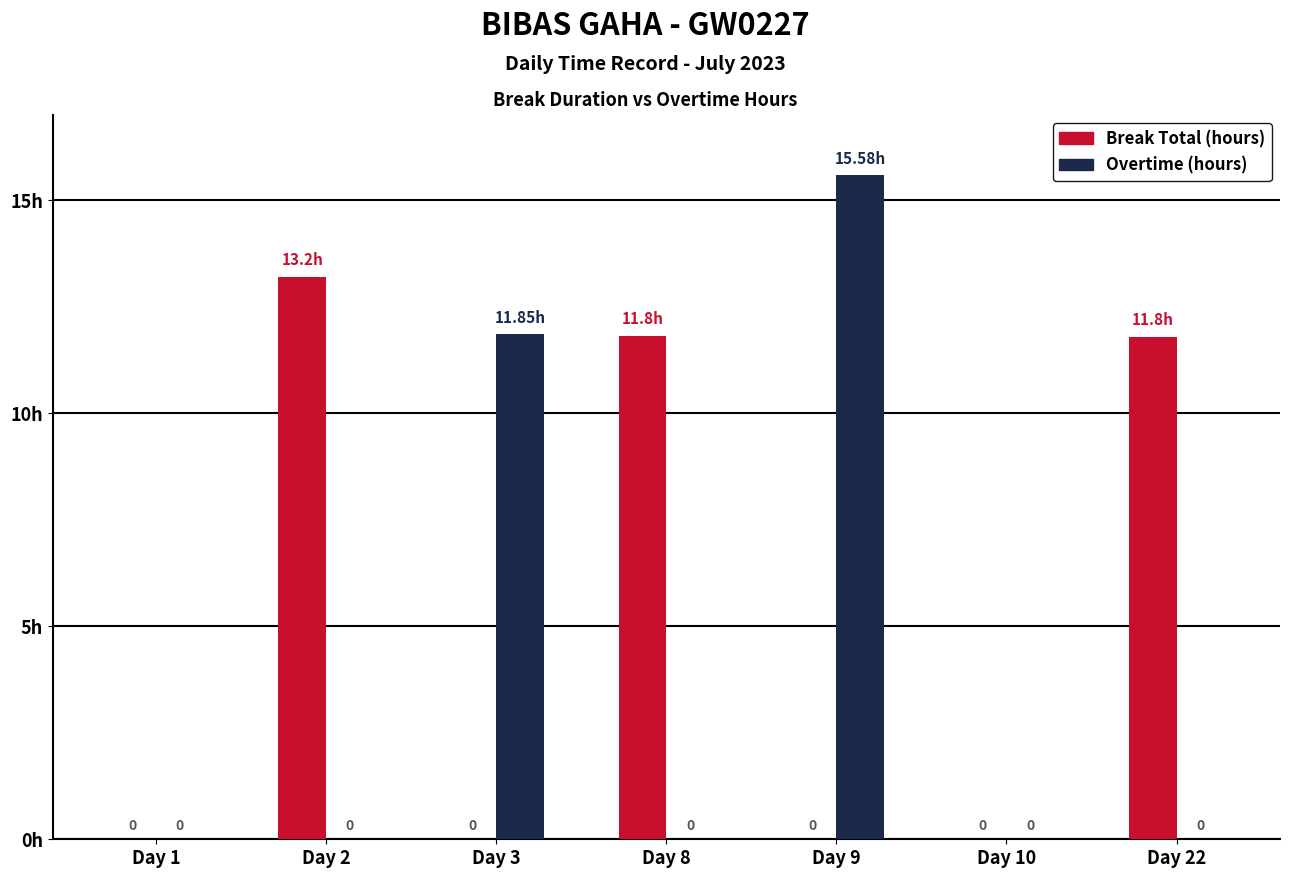

Does the chart contain stacked bars?

No